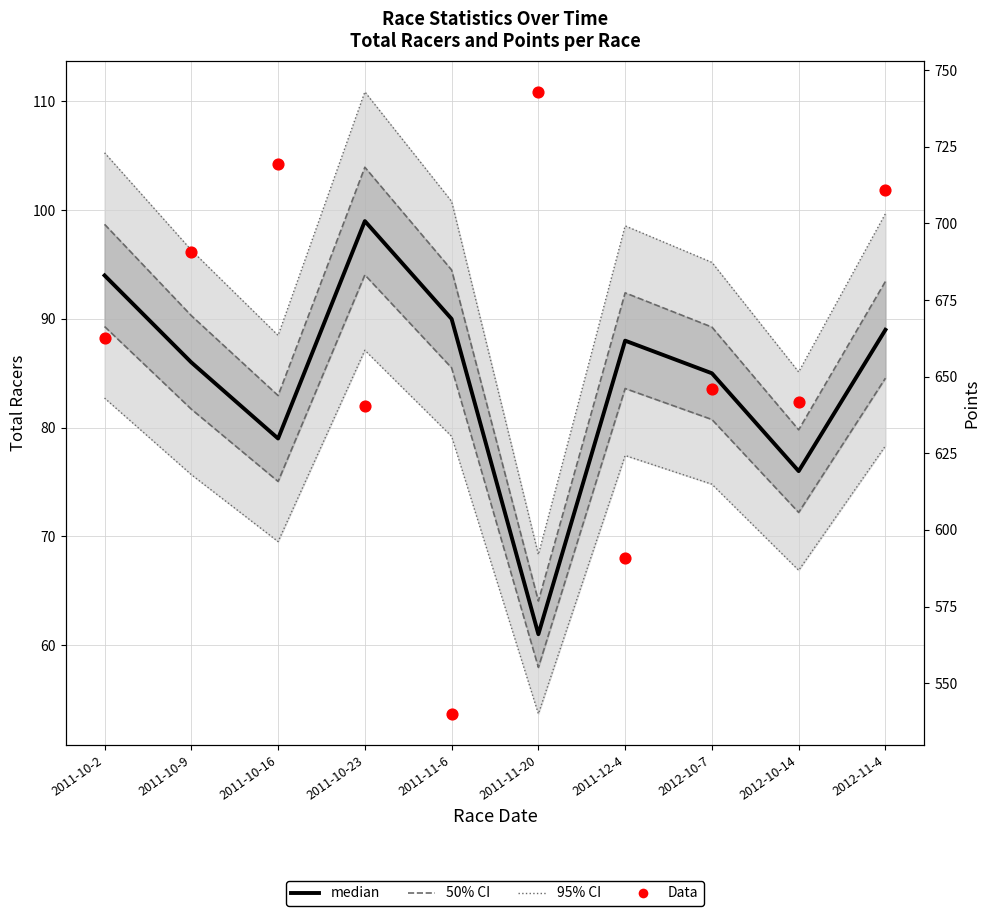

Which series reaches the maximum Y coordinate?

Data